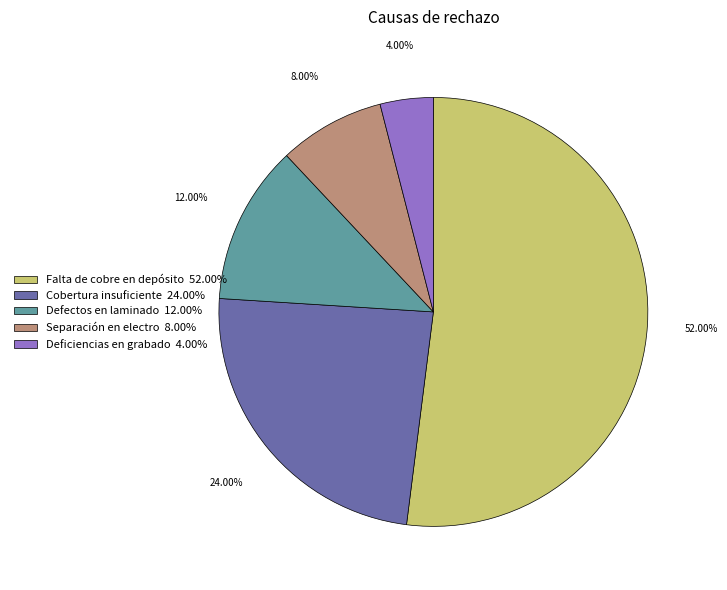

To the nearest percent, what percentage of the pie is Falta de cobre en depósito?

52%